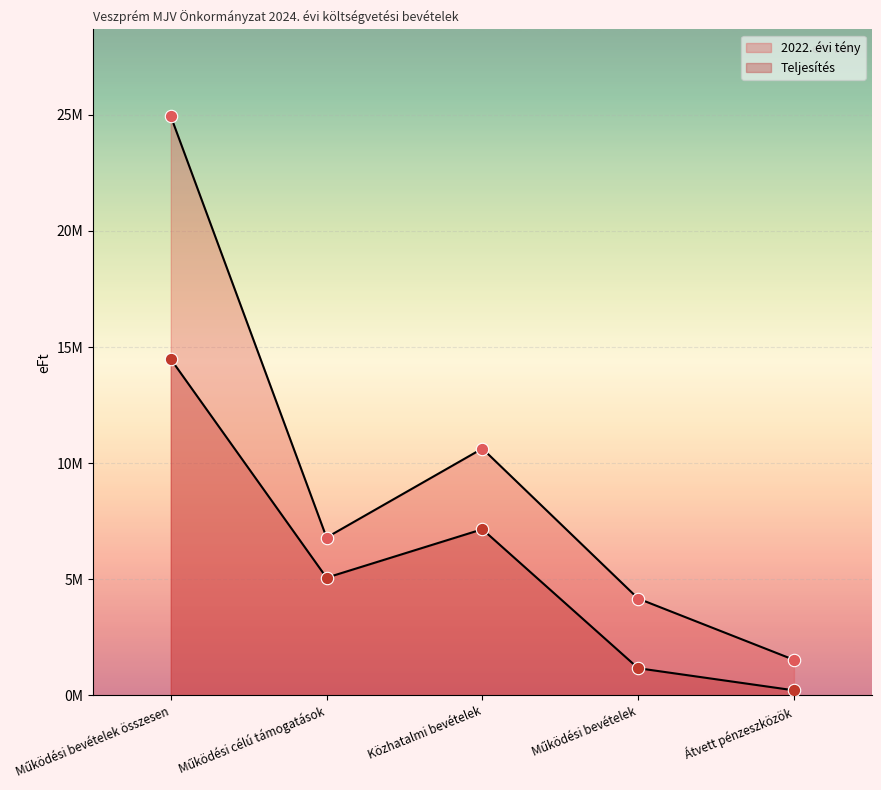

Which series reaches the maximum Y coordinate?

2022. évi tény